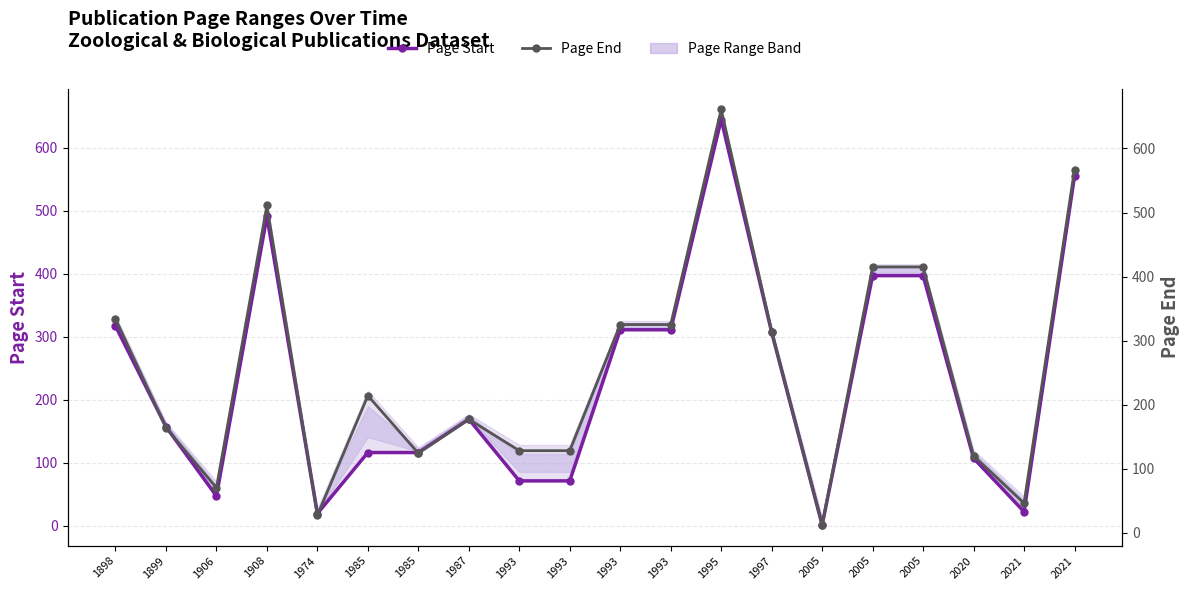

At 1993, list the series in order from largest to smallest.

Page End, Page Start